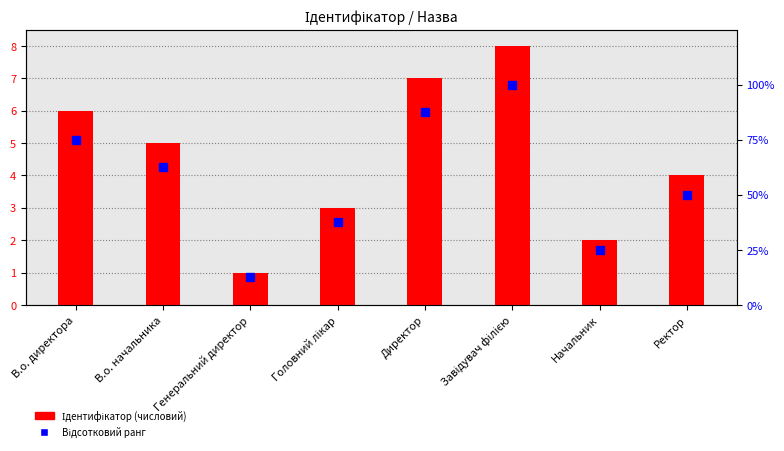

What is the label of the 3rd bar from the left?

Генеральний директор